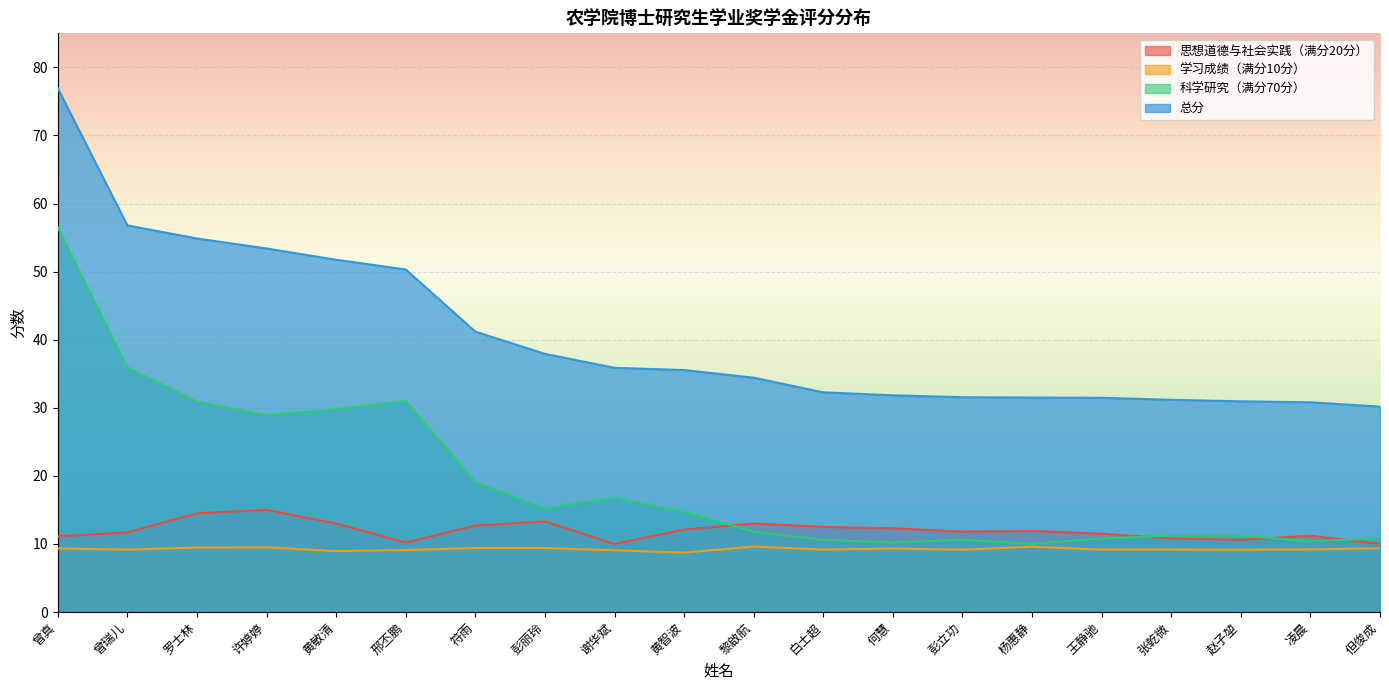

Where is 科学研究（满分70分） nearest to the value 33?

邢丕鹏